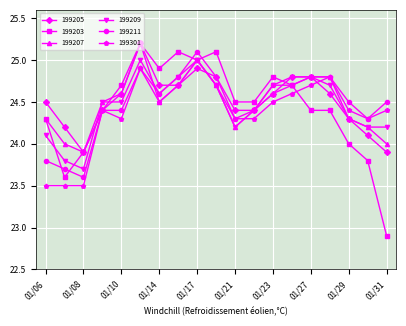

Which series has the largest range (max minus min)?

199203